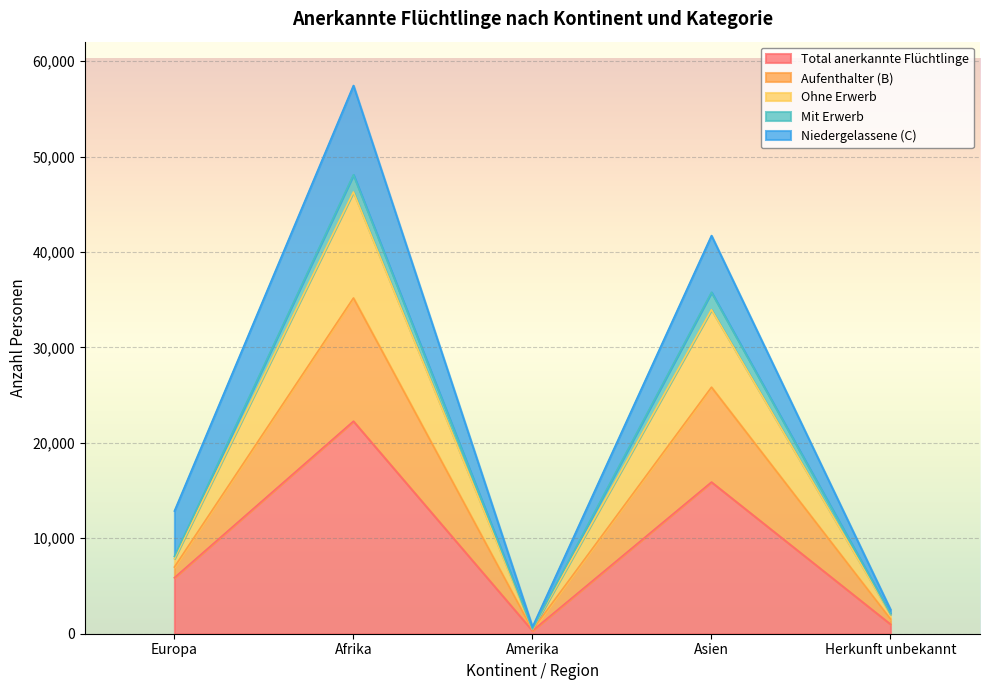

At which category is the sum across all series the highest?

Afrika